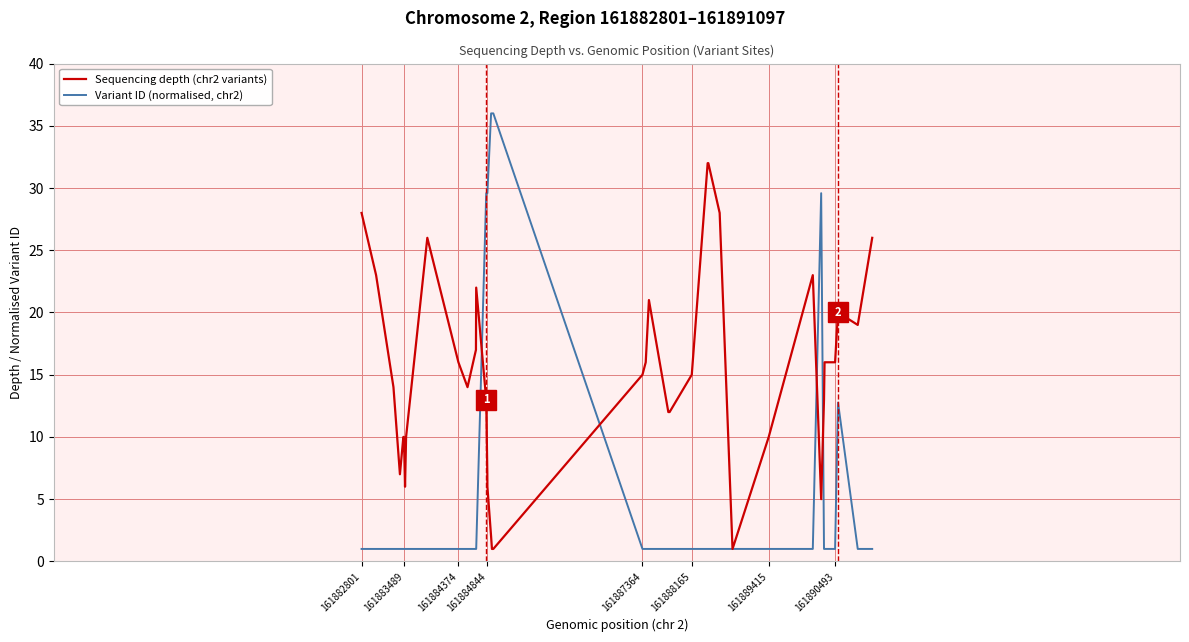

What is the maximum value shown in the chart?

36.0